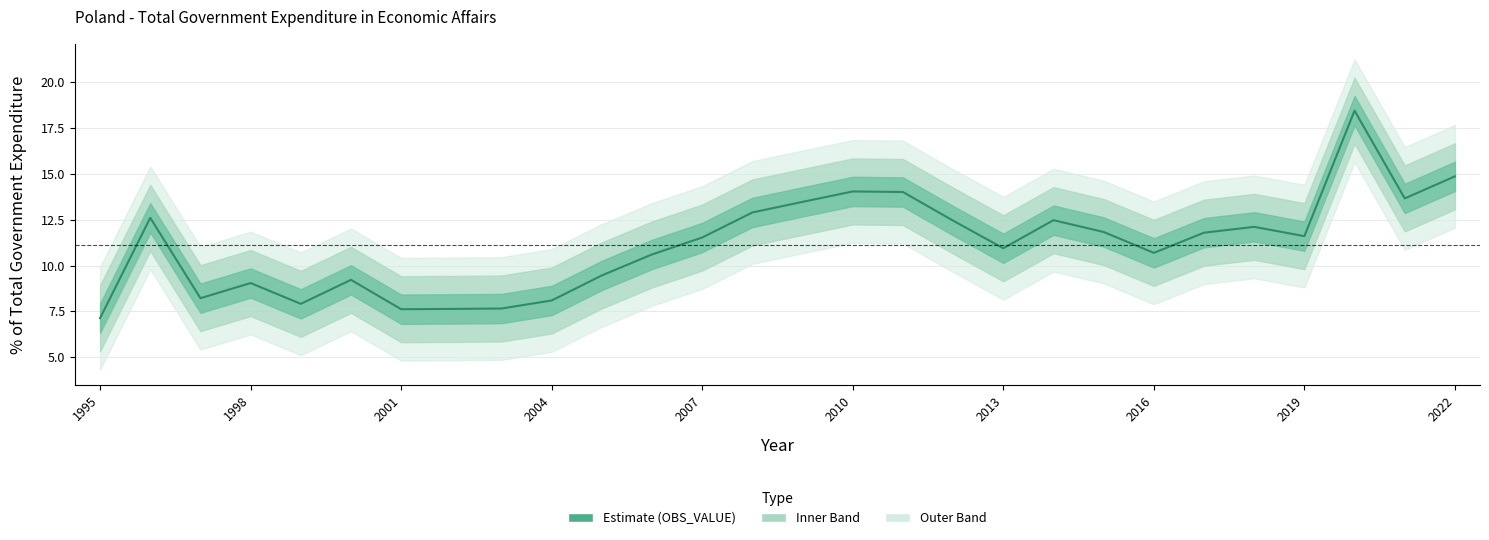

The chart shows a value of 22.7 at 2022. True or false?

False